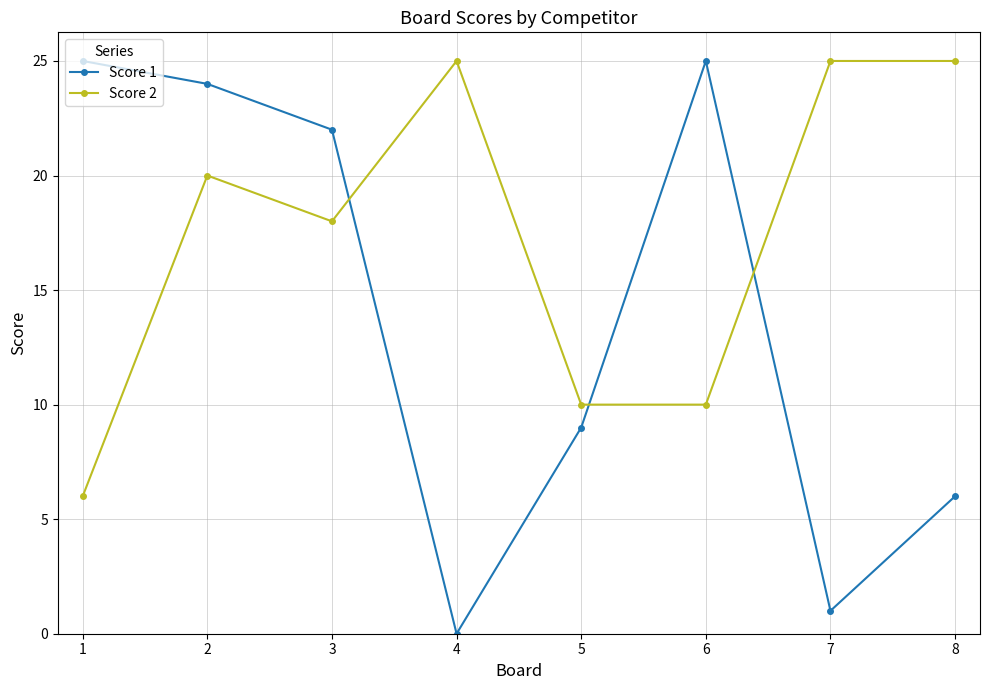

Rank the series by their average value, from lowest to highest.

Score 1, Score 2